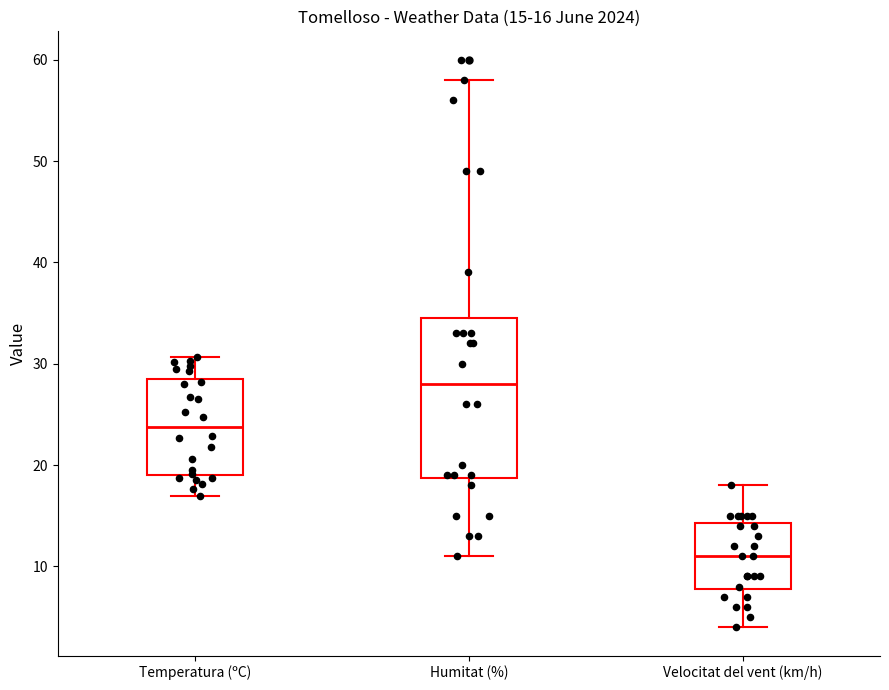

Which box is the tallest, from its lower edge to its upper edge?

Humitat (%)